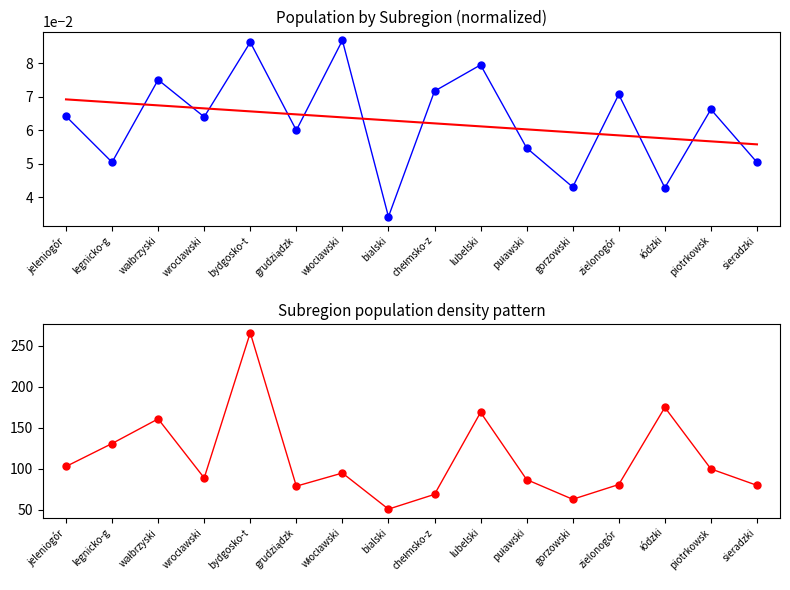

Which series has the largest Y range (max minus min)?

density per km²